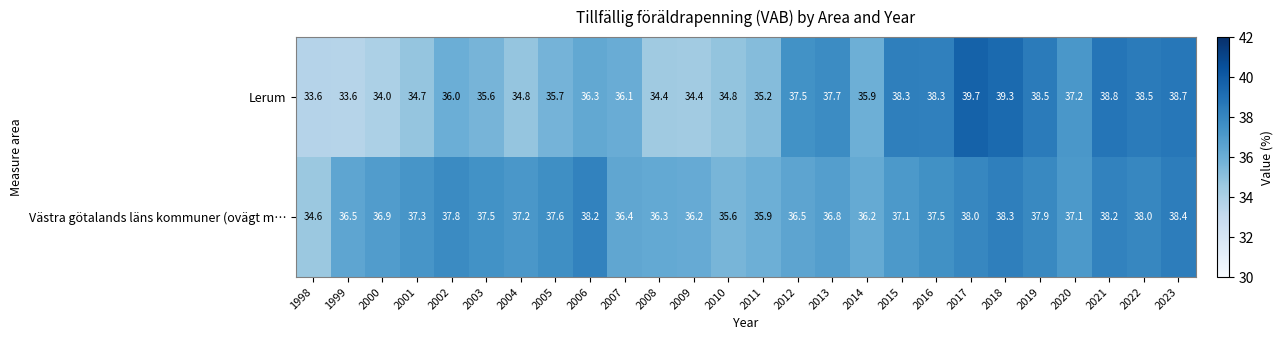

Where is Lerum nearest to the value 36?

2002